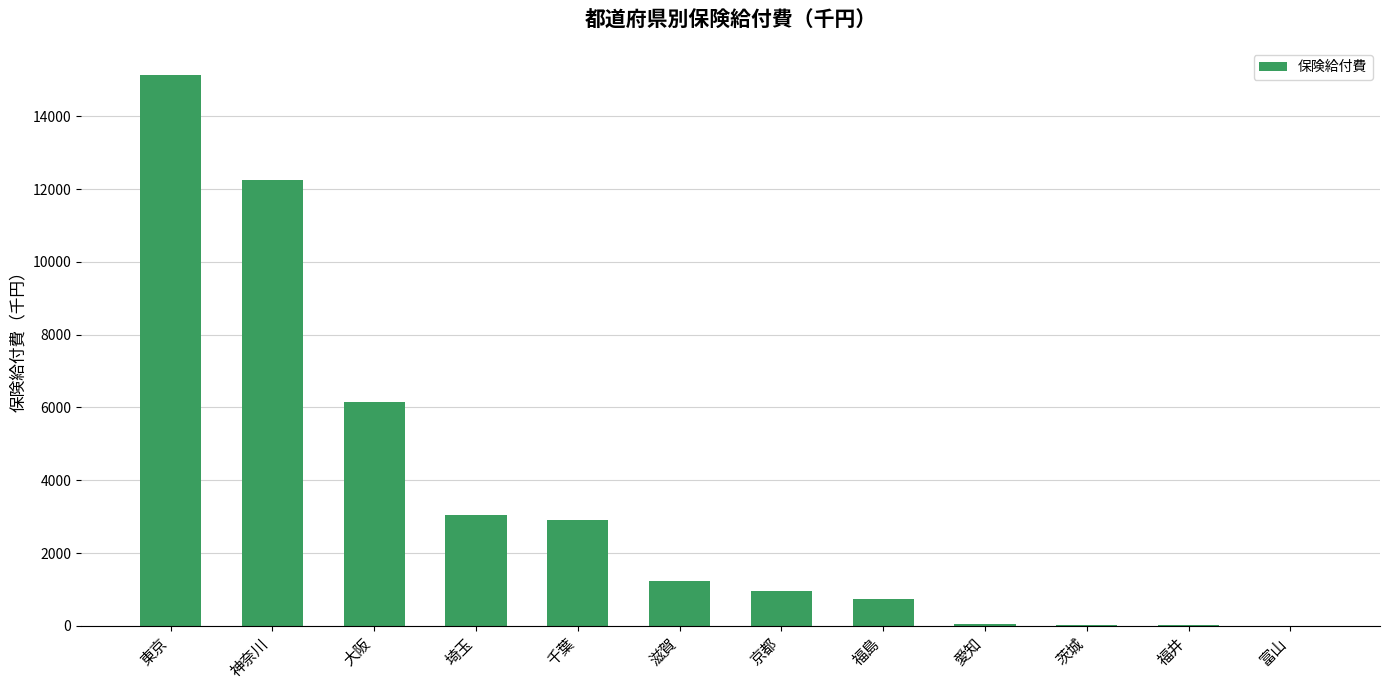

What is the greatest value displayed?

15123.9